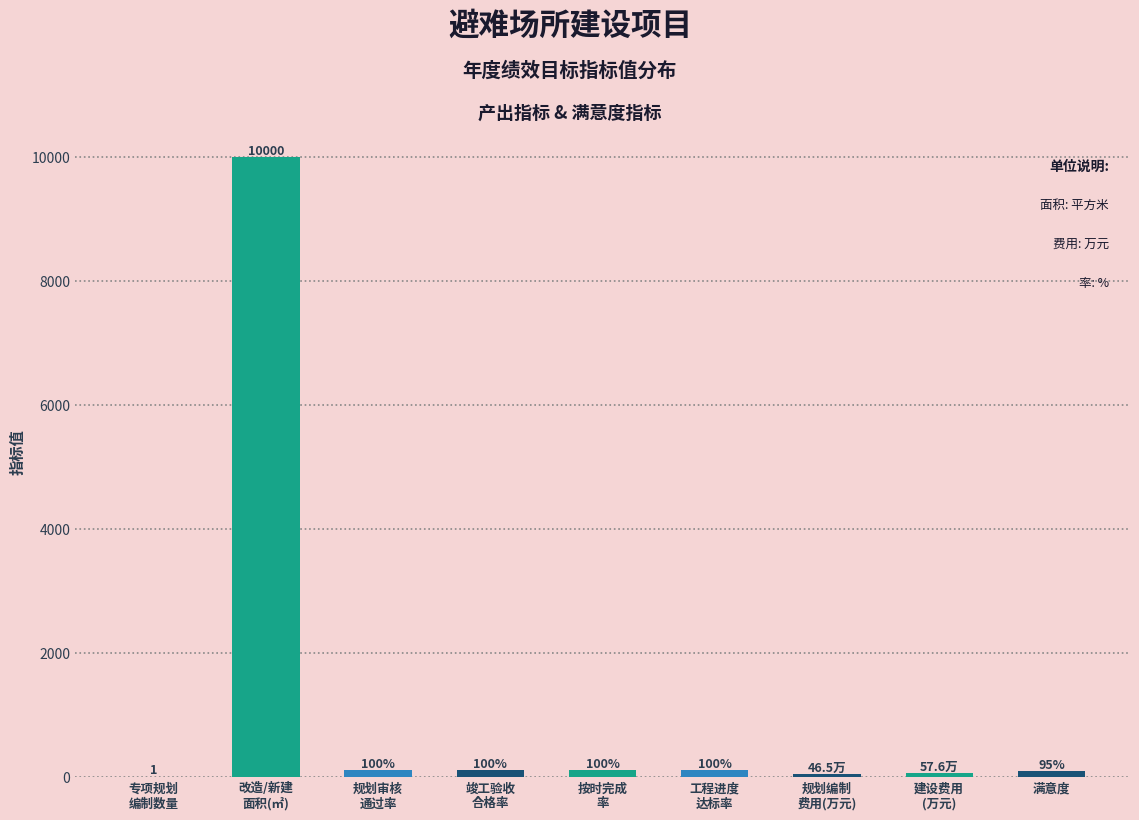

What is the greatest value displayed?

10000.0